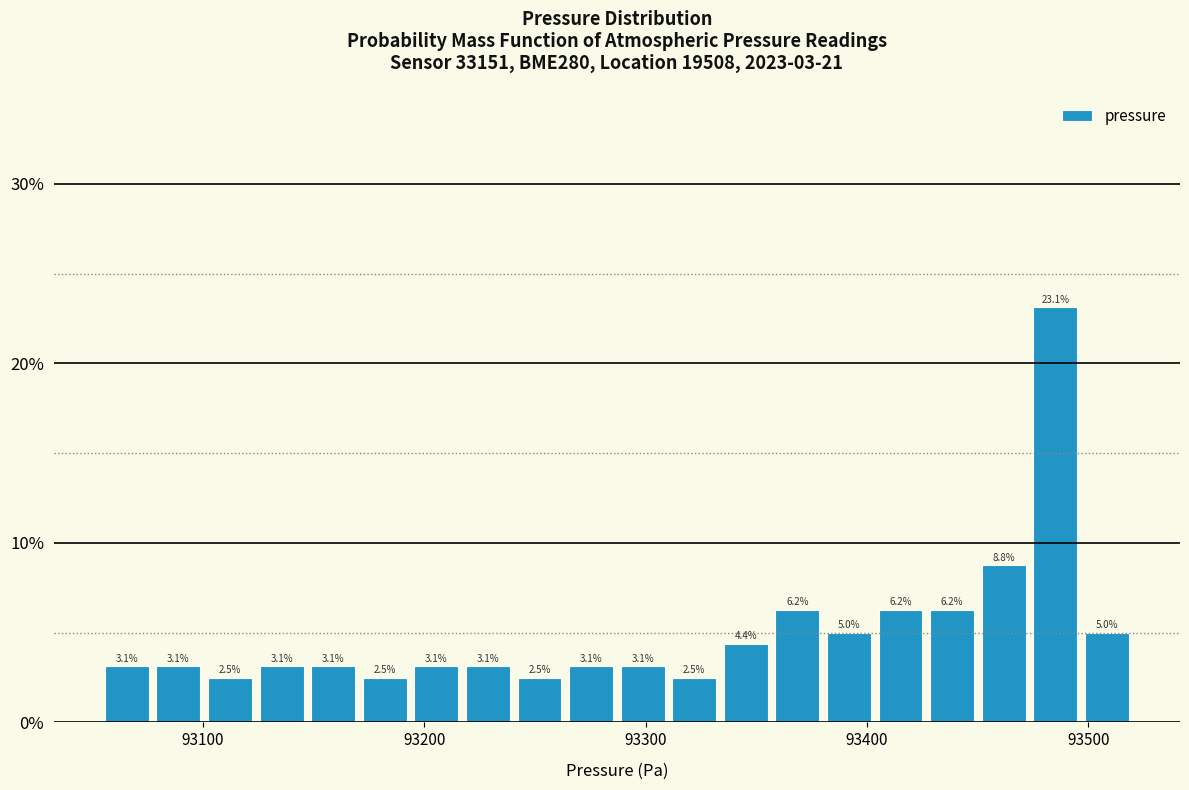

Read against the x-axis, roughly where is the centre of the tallest bar?

93490